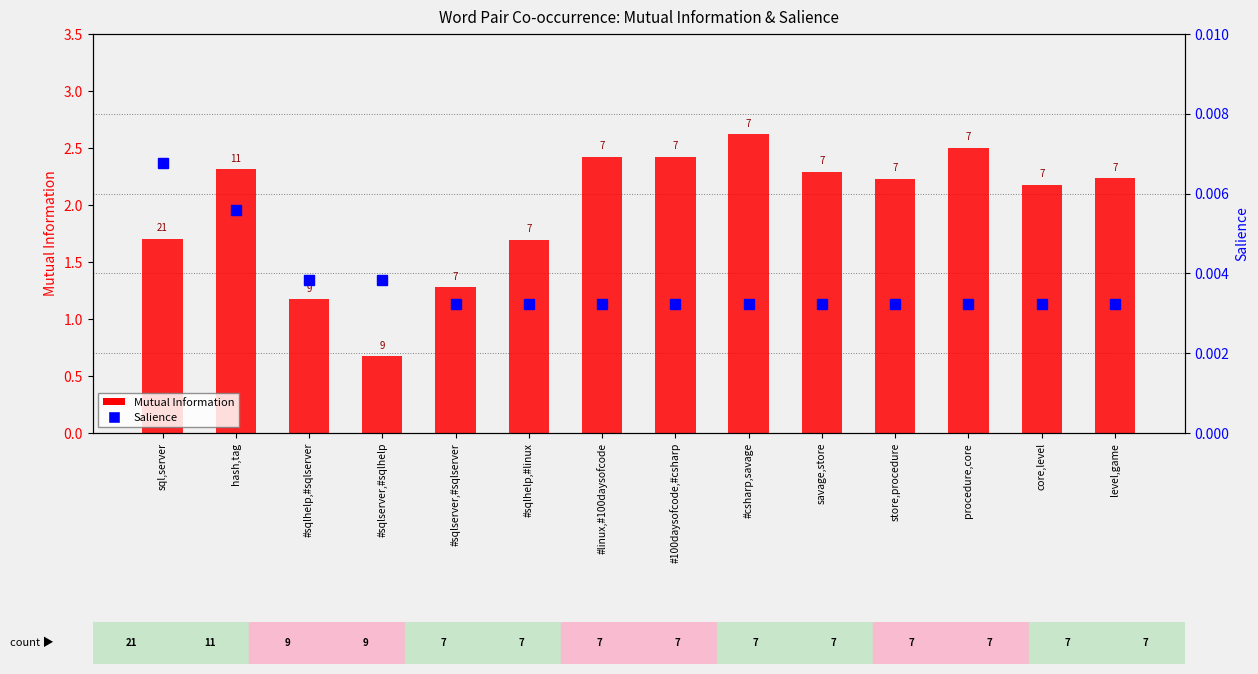

Which series has the largest total across all categories?

Mutual Information